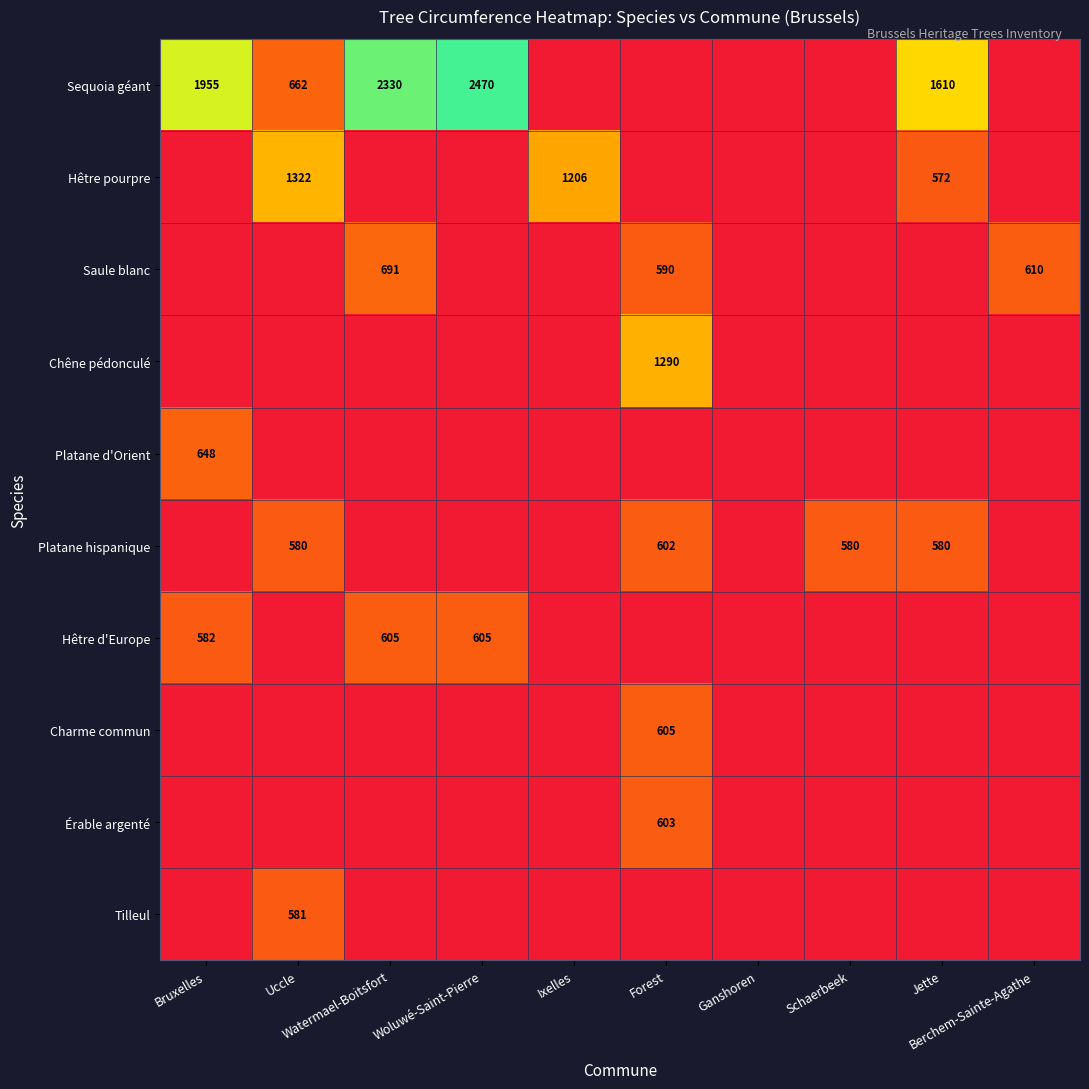

Is it true that Érable argenté equals 382 at Schaerbeek?

False